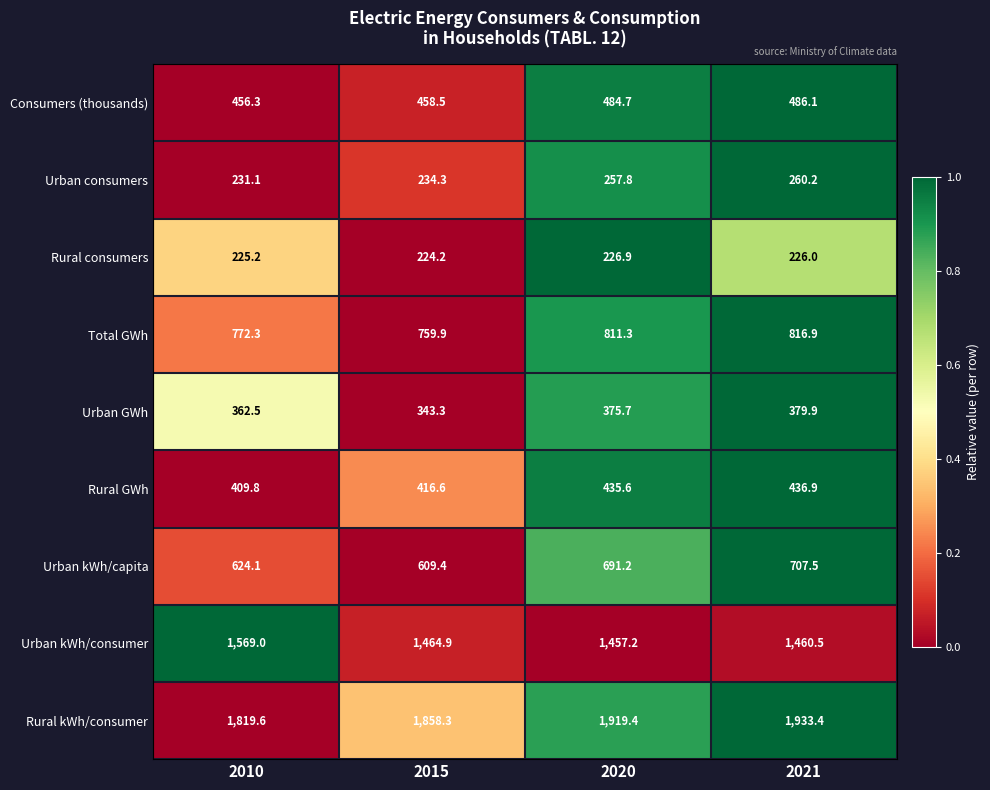

Rank the series by their maximum value, from lowest to highest.

Rural consumers, Urban consumers, Urban GWh, Rural GWh, Consumers (thousands), Urban kWh/capita, Total GWh, Urban kWh/consumer, Rural kWh/consumer